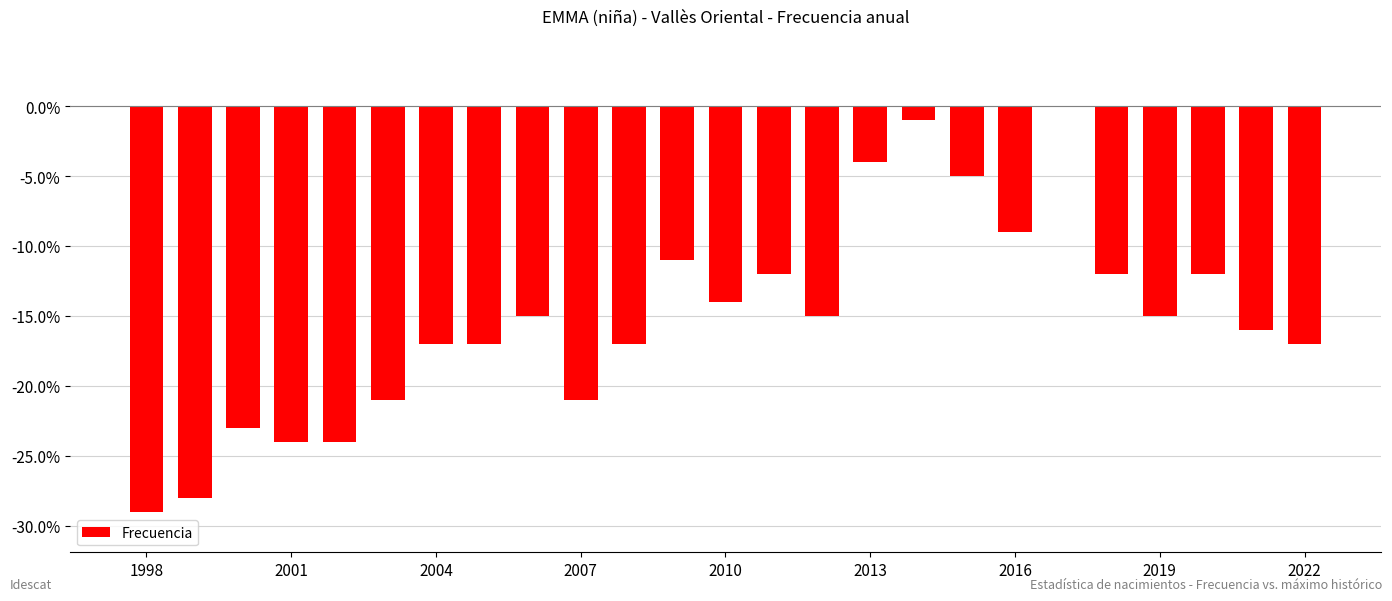

What is the sum of all values?

-379